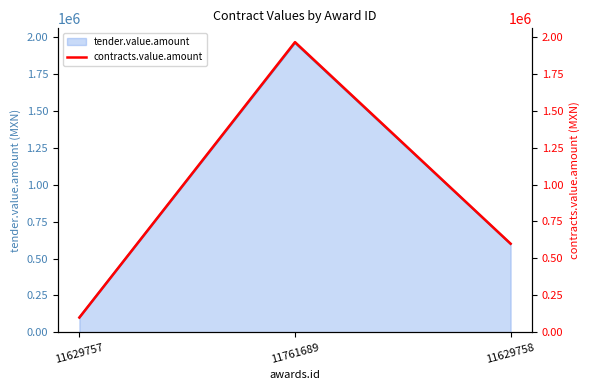

What is the difference between the values at 11761689 and 11629757?

1863930.0